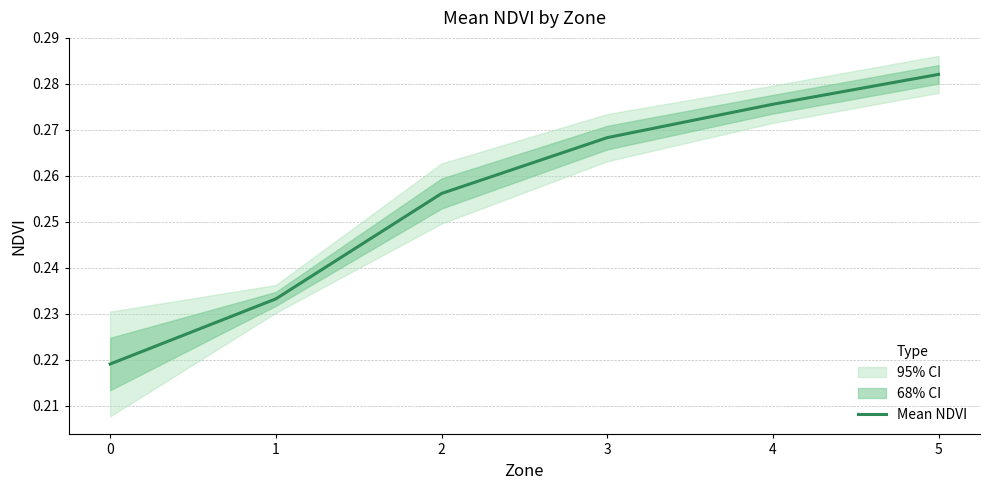

Which label corresponds to the largest value in the chart?

5